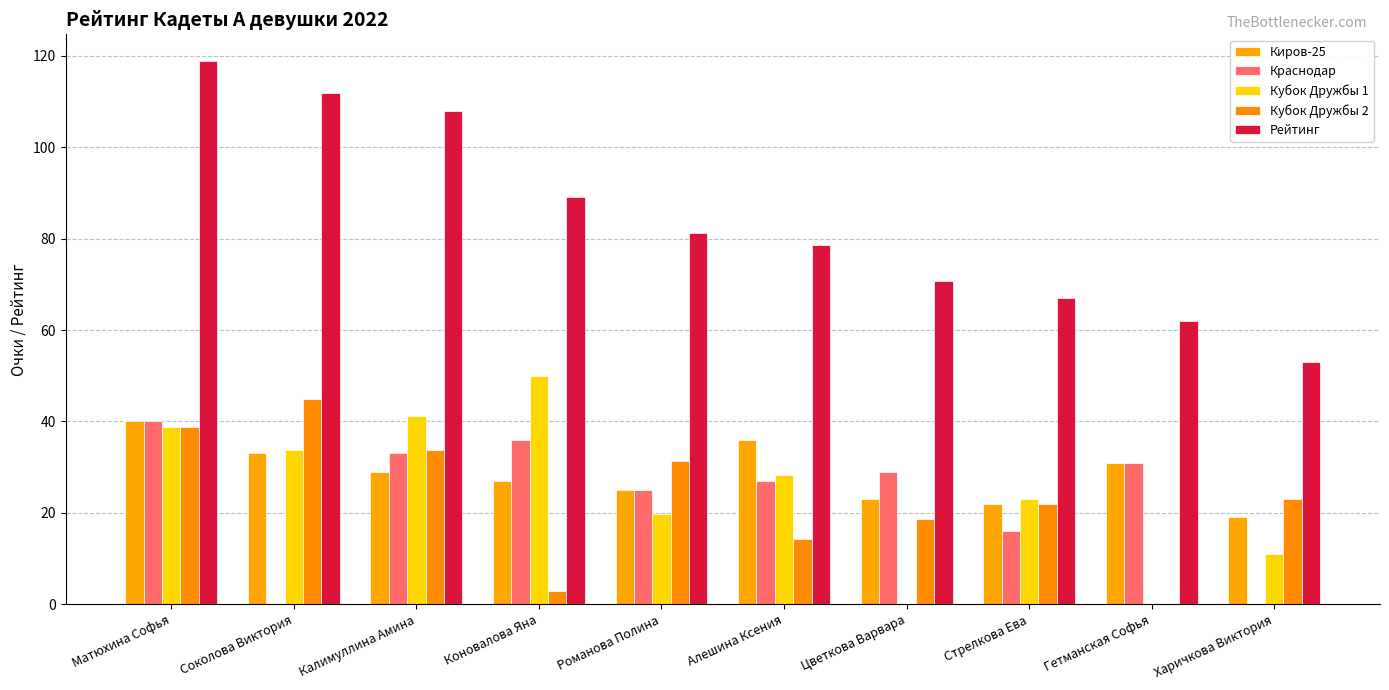

Are the bars grouped side by side (vs. stacked)?

Yes